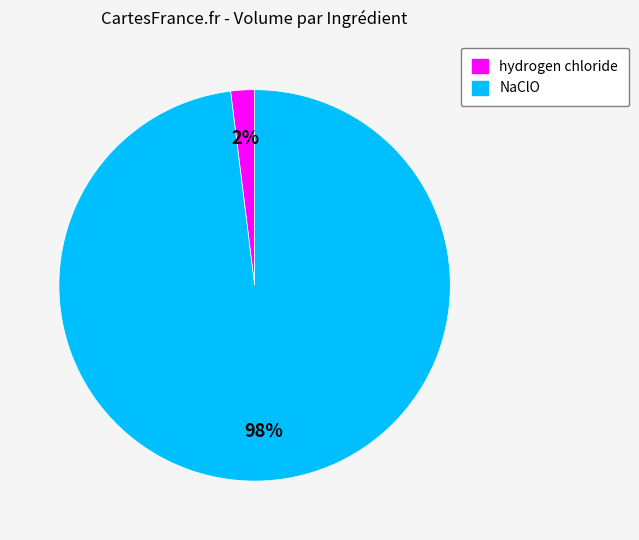

How many slices are in this pie chart?

2